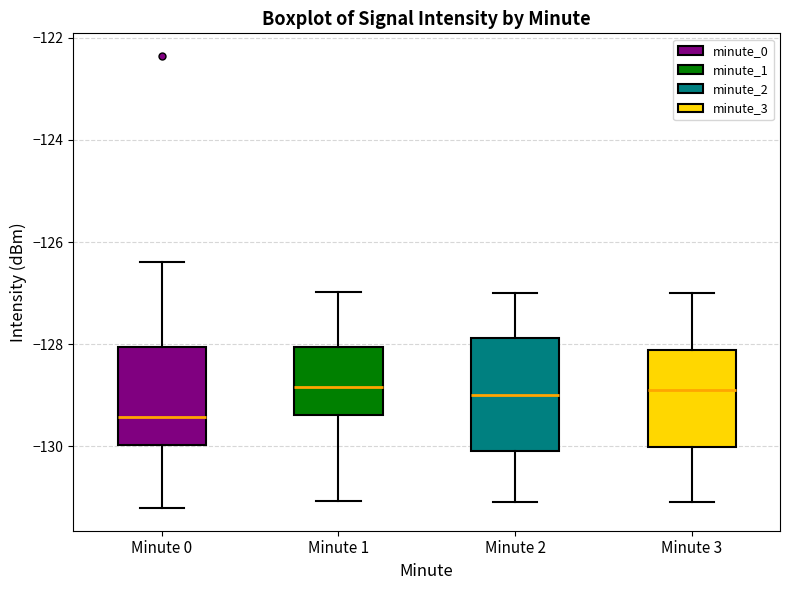

Where is the lower edge of the box for Minute 3 on the y-axis? The values are not printed on the chart, so give them approximately, as read against the axis.

-130.0